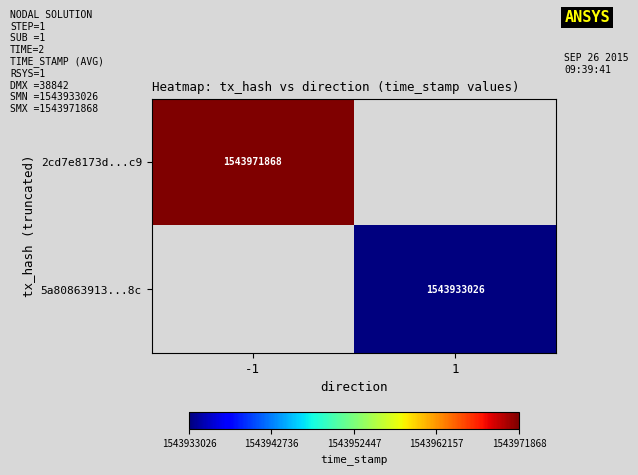

The value of 2cd7e8173d...c9 at -1 is 1543971868. True or false?

True